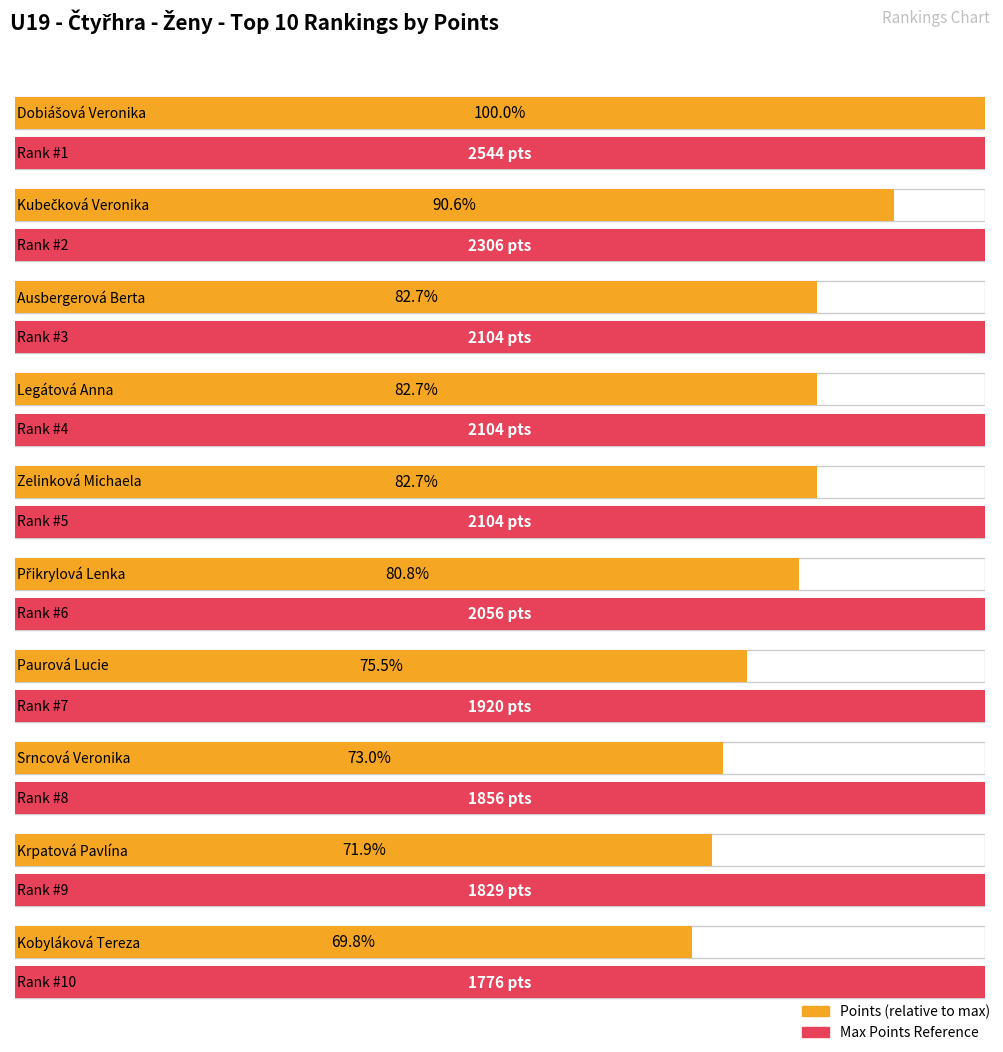

How many bars are there in total?

10